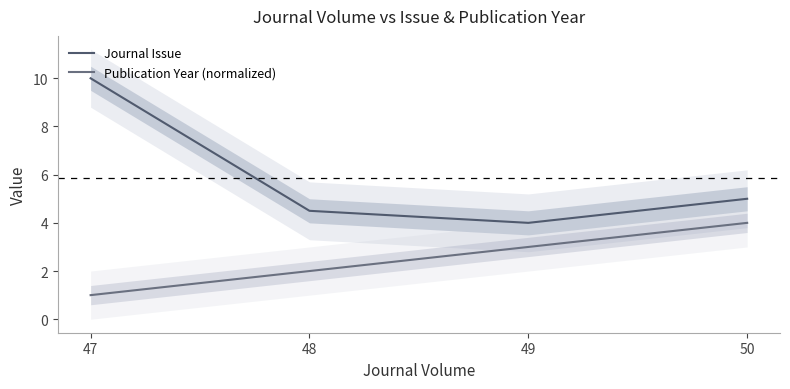

The Journal Issue series shows 6.9 at 49. True or false?

False